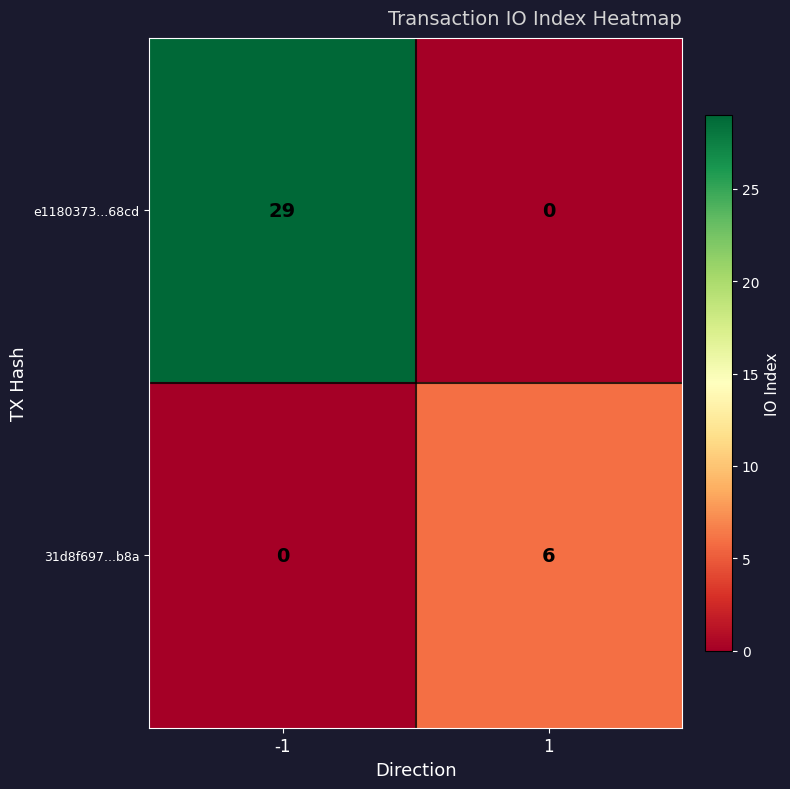

Which series has the largest total across all categories?

e1180373...68cd